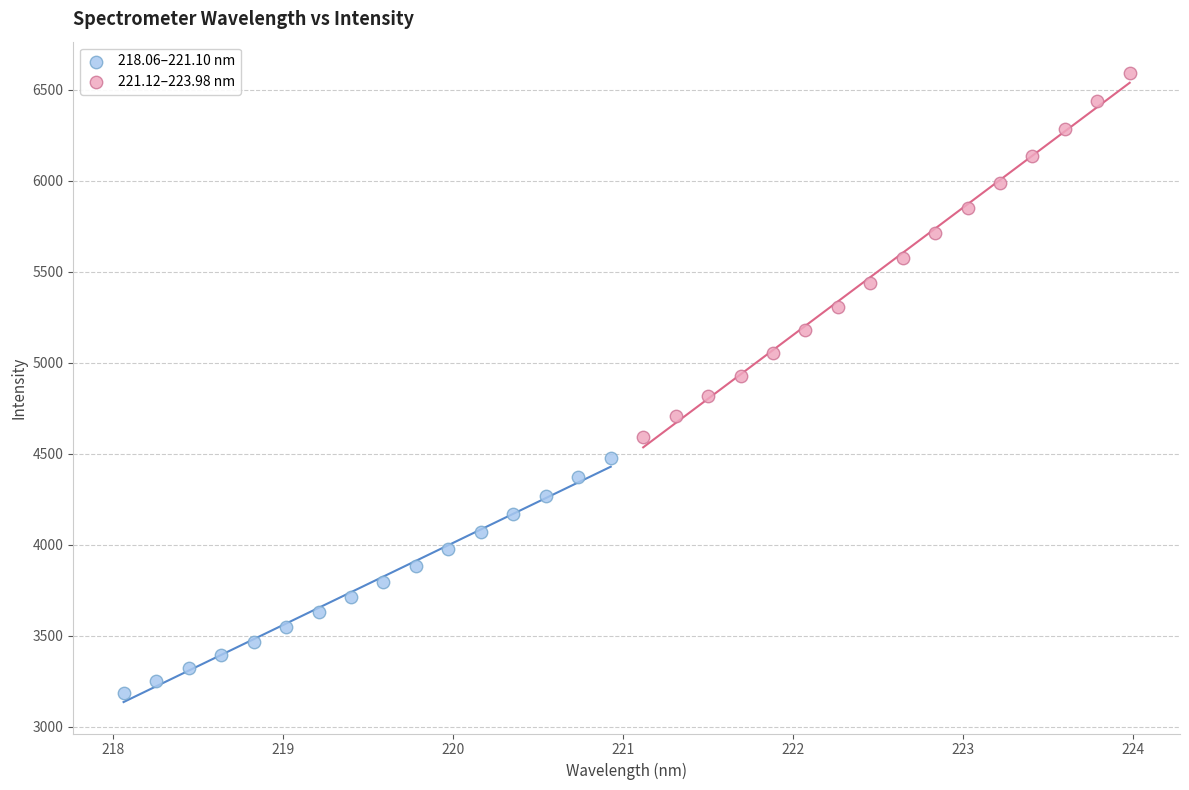

Which series contains the highest Y value?

221.12–223.98 nm